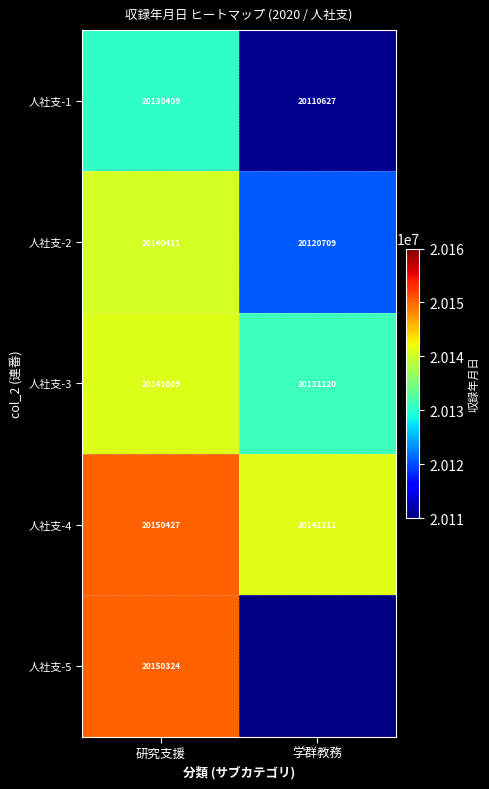

List the labels in order of 人社支-2 value, smallest first.

学群教務, 研究支援